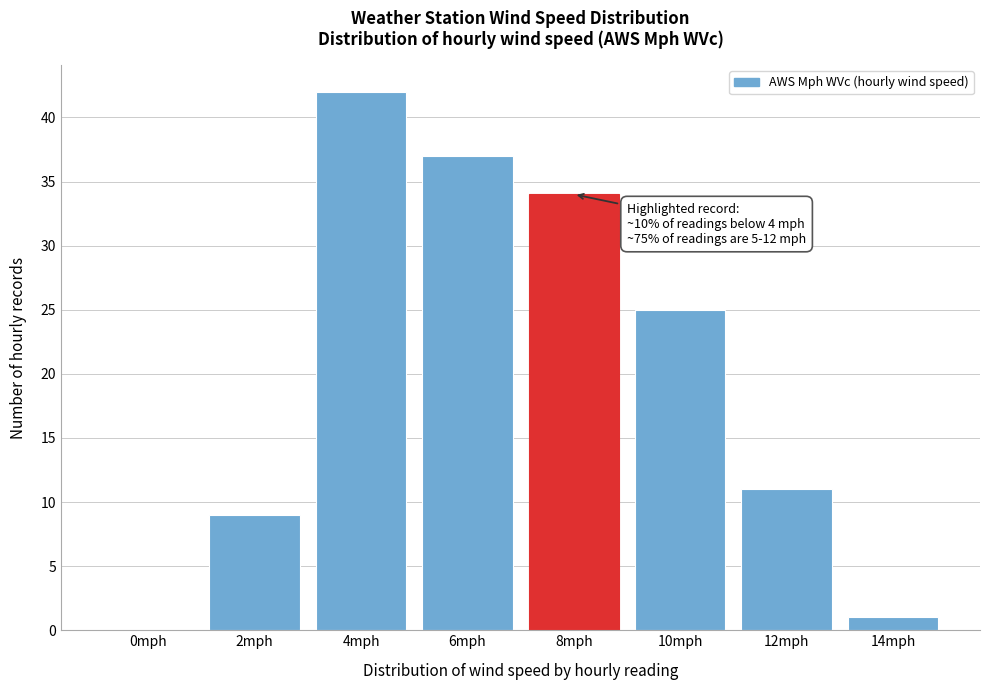

Reading left to right, what are all the values shown in this chart?

0mph=0	2mph=9	4mph=42	6mph=37	8mph=34	10mph=25	12mph=11	14mph=1